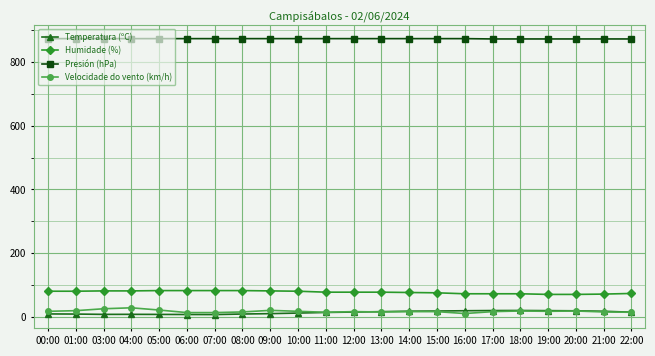

What is the label of the 4th point from the left?

04:00